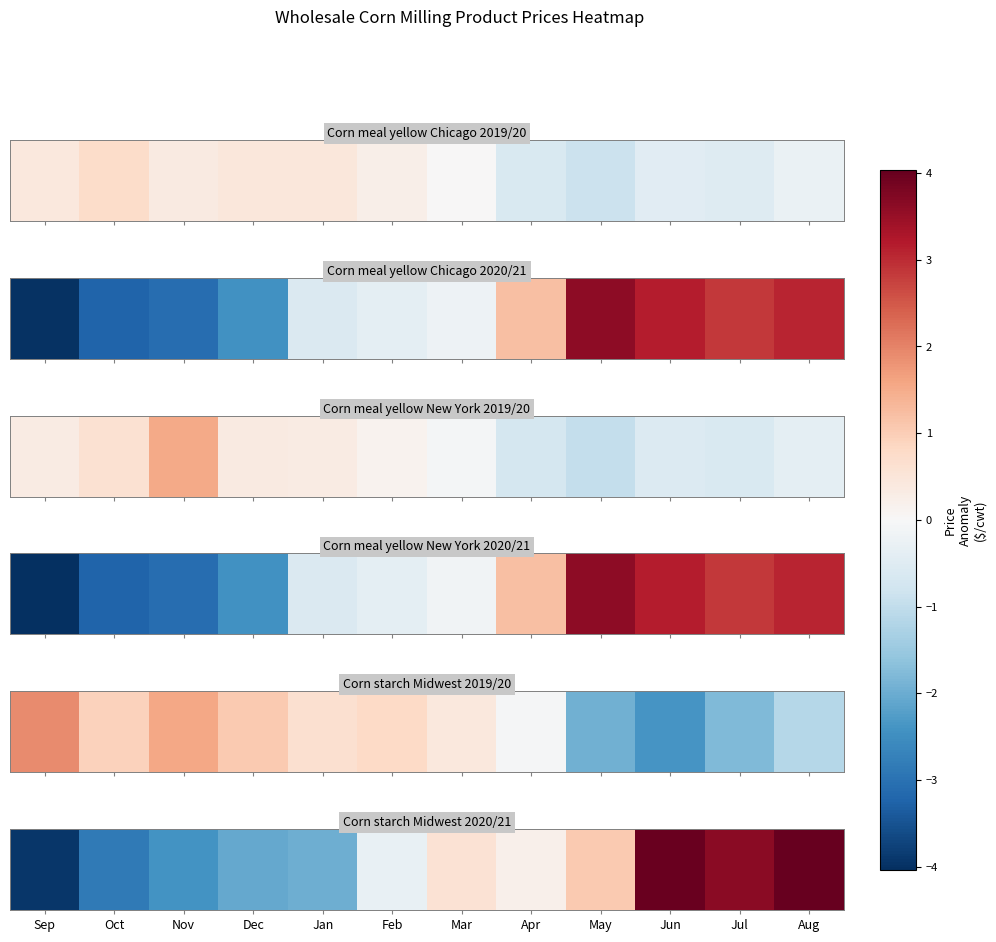

The value at May is 1.1. True or false?

True